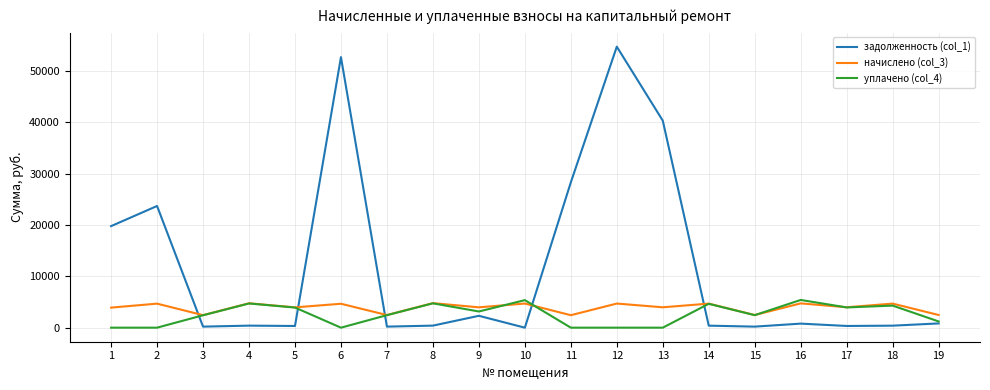

Which series has the largest total across all categories?

задолженность (col_1)